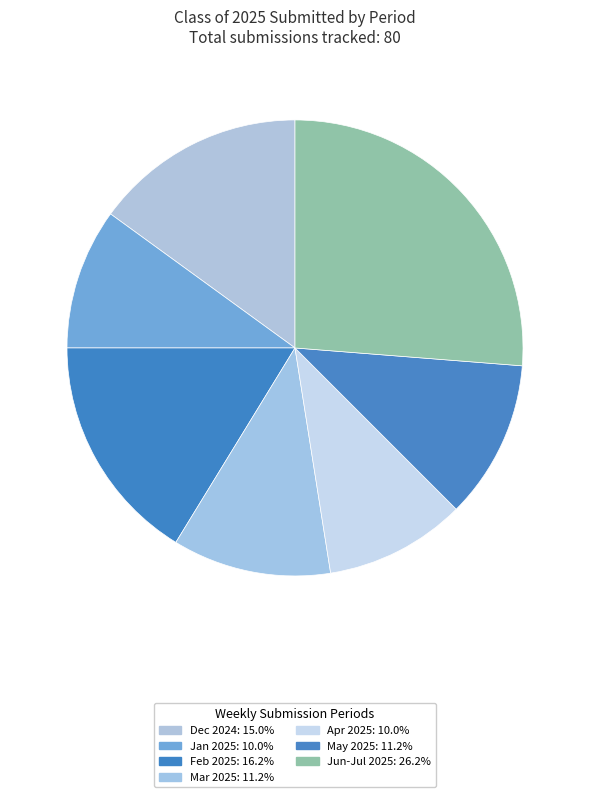

Count the number of slices in the pie.

7